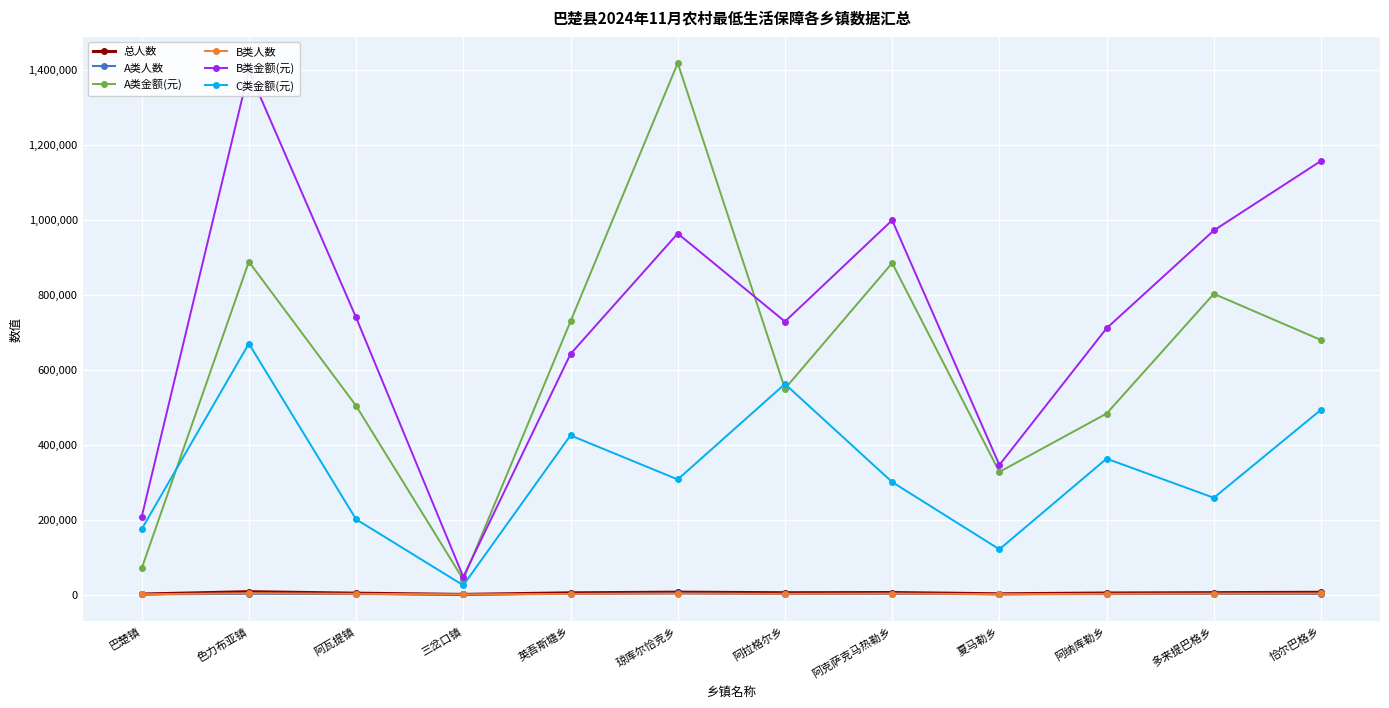

At how many categories does at least one series exceed 350481?

9